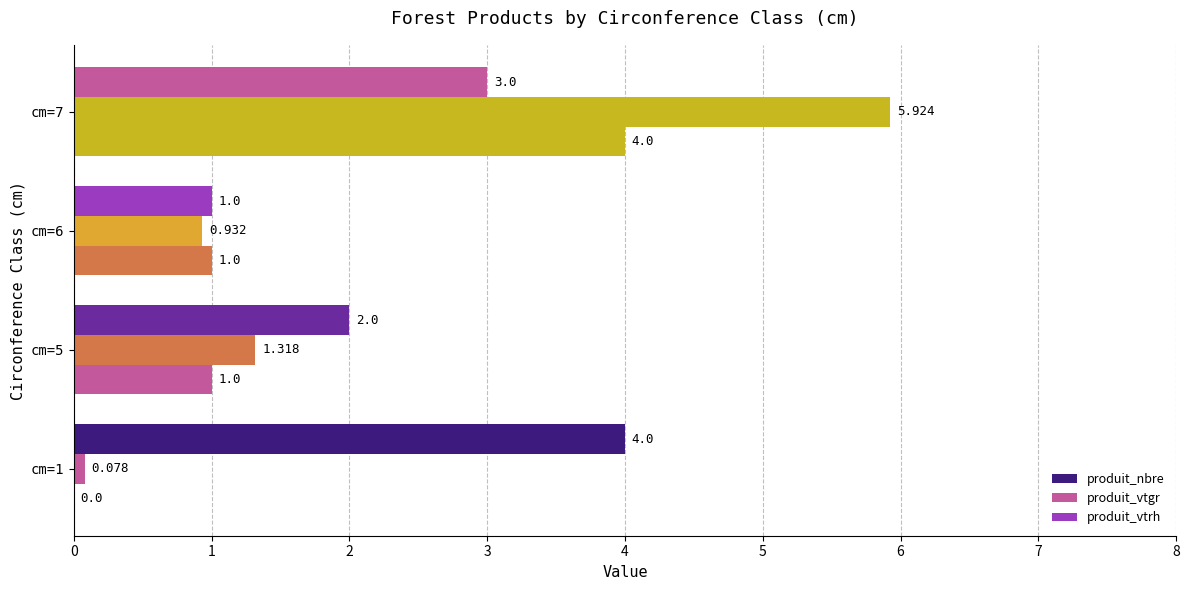

At how many categories does at least one series exceed 4?

1